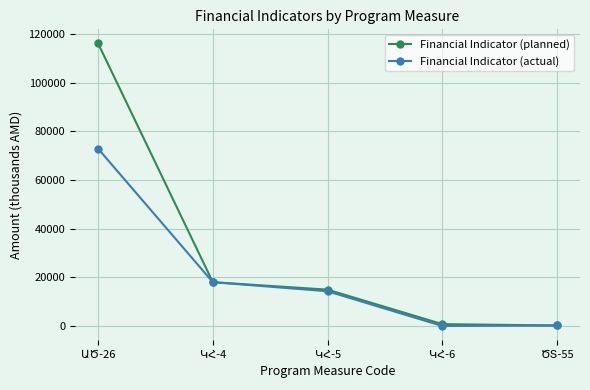

True or false: Financial Indicator (planned) has more than 0 points higher than both neighbors.

False